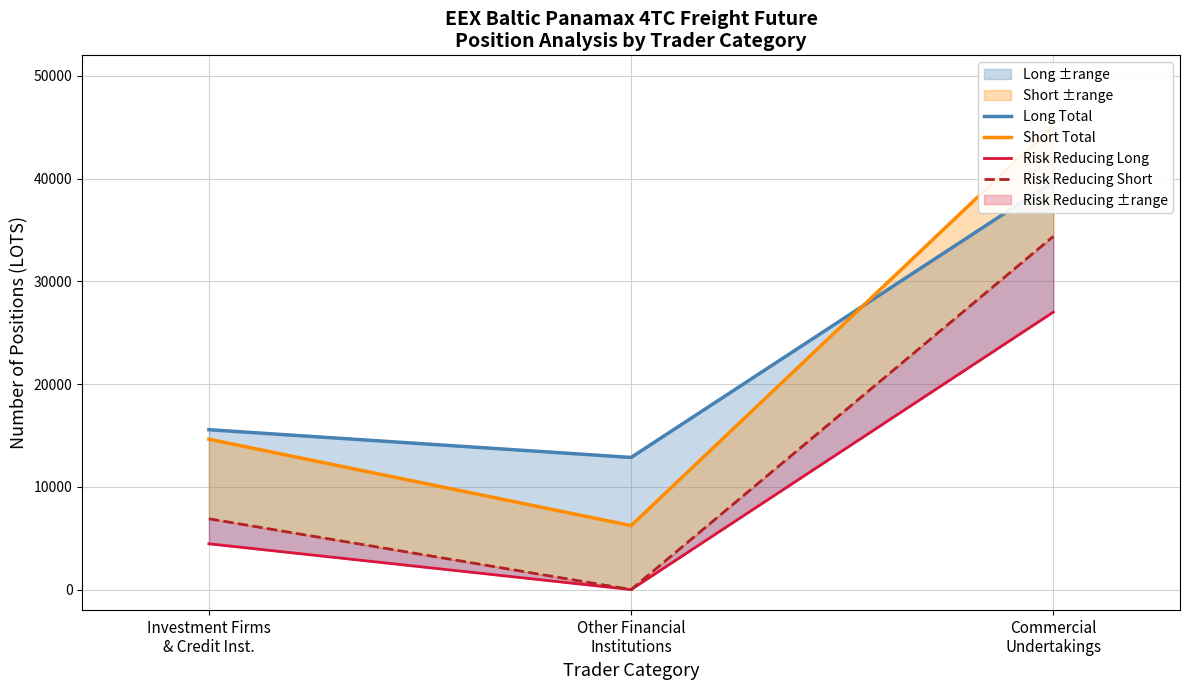

What value does the Long Total series have at Investment Firms
& Credit Inst.?

15559.8